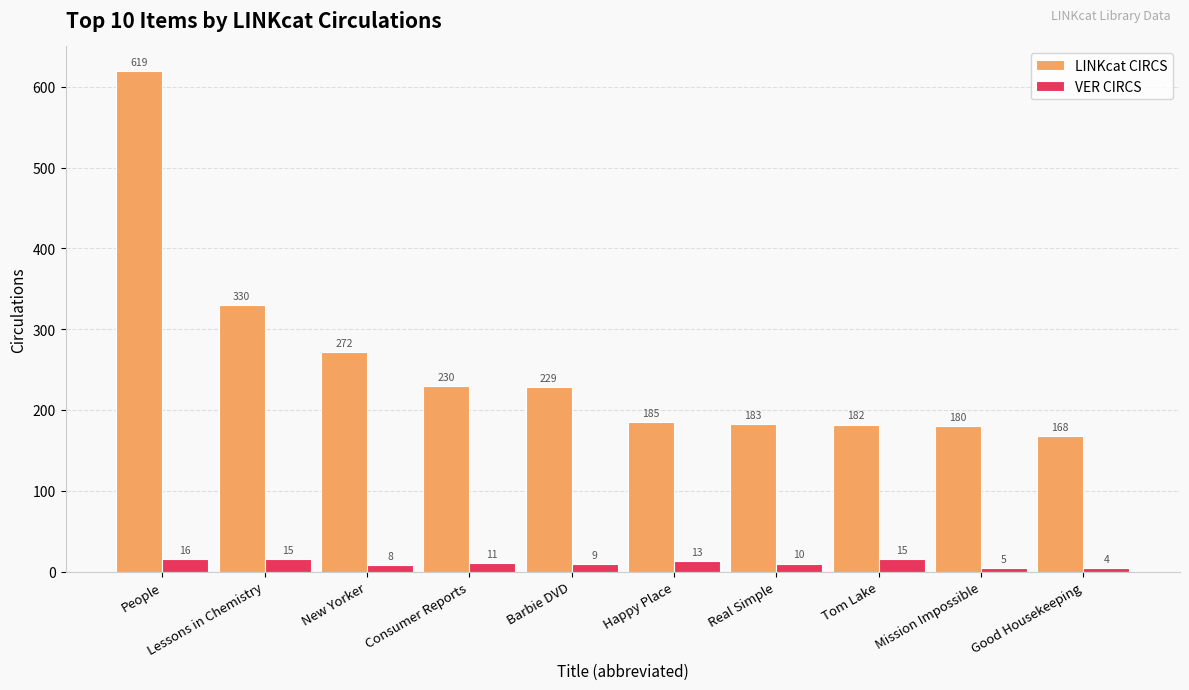

Reading left to right, transcribe all the data shown in this chart.

LINKcat CIRCS: 619	330	272	230	229	185	183	182	180	168
VER CIRCS: 16	15	8	11	9	13	10	15	5	4